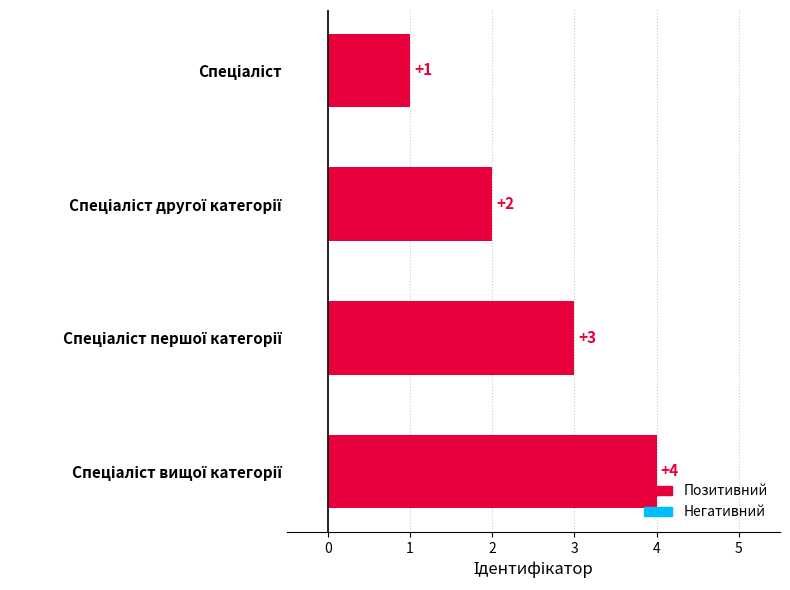

What is the sum of all values?

10